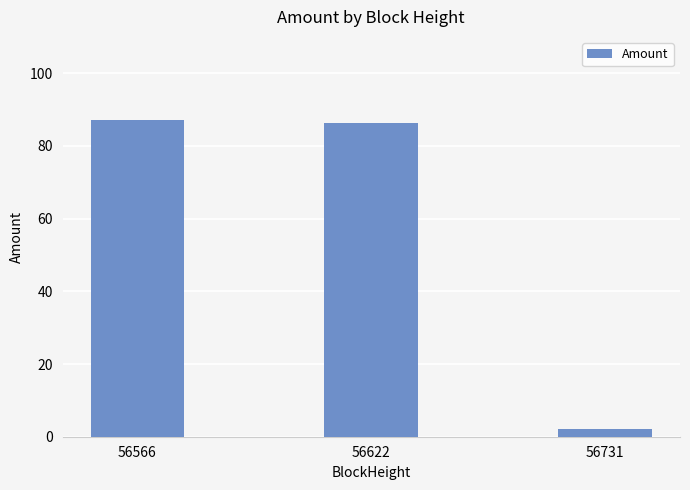

Count the number of values greater than 86.

2